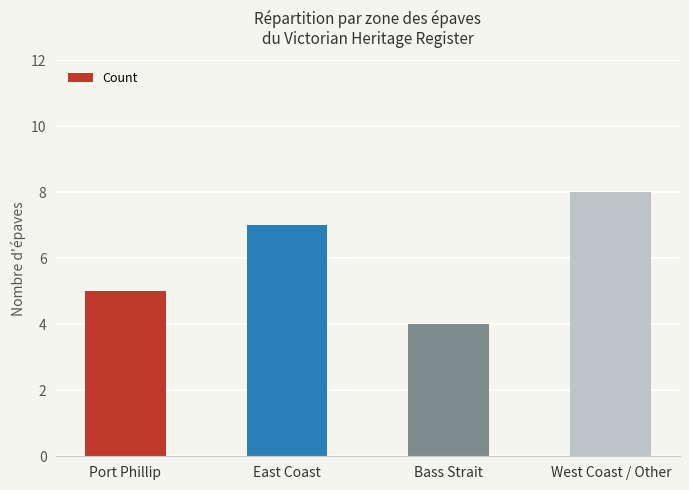

The value at West Coast / Other is 12. True or false?

False